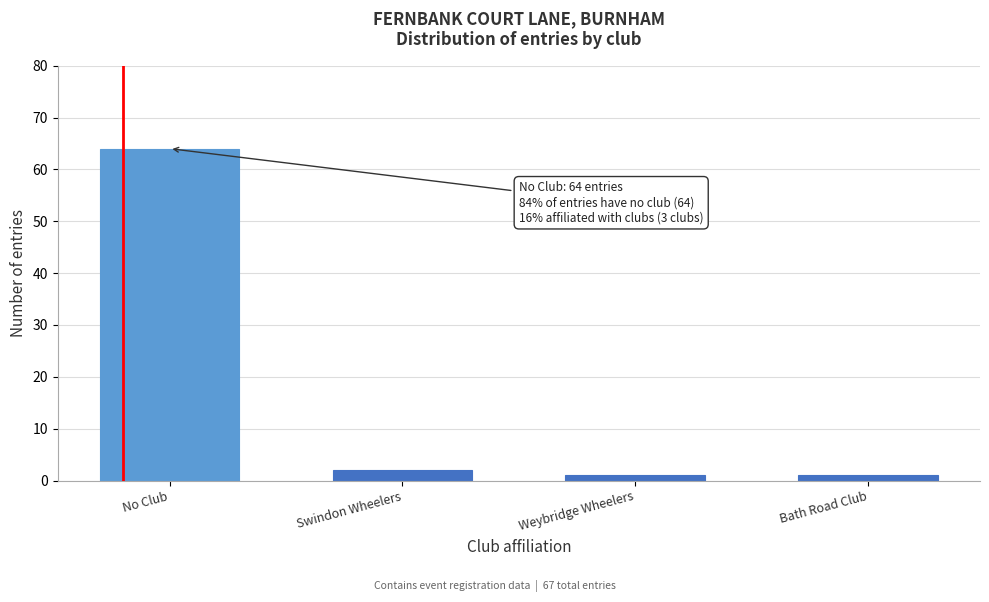

Reading right to left, transcribe all the data shown in this chart.

Bath Road Club=1	Weybridge Wheelers=1	Swindon Wheelers=2	No Club=64